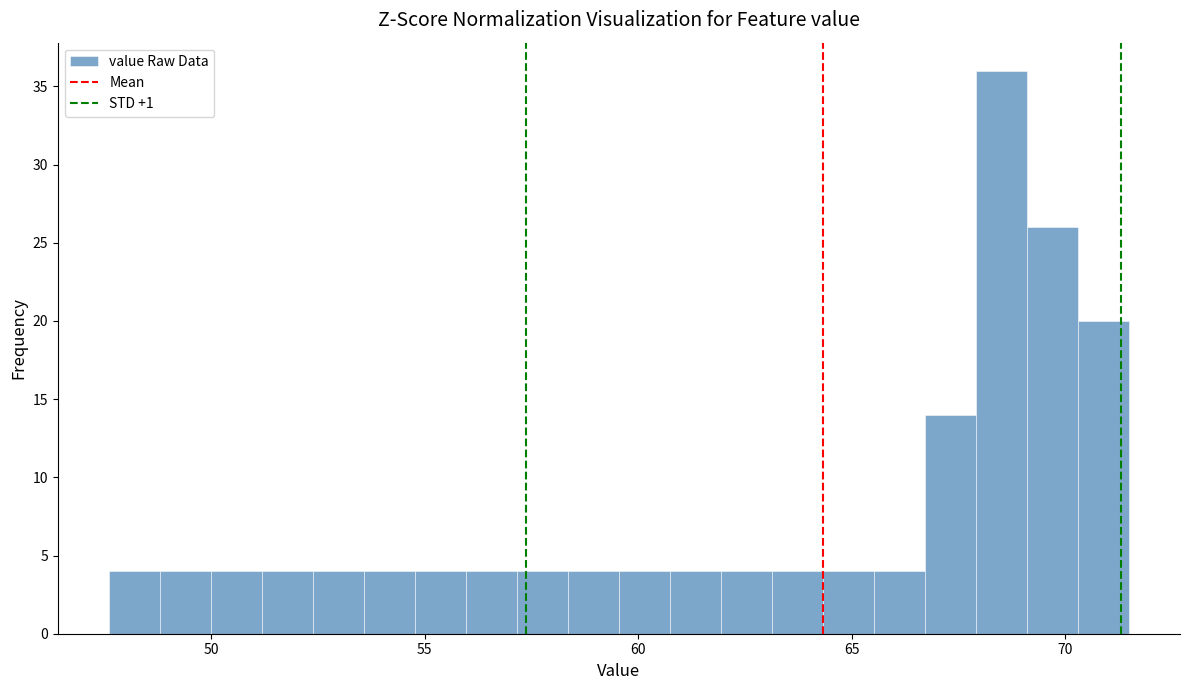

Around what value on the x-axis is the tallest bar? Give the approximate position of its centre, as read against the axis.

68.5